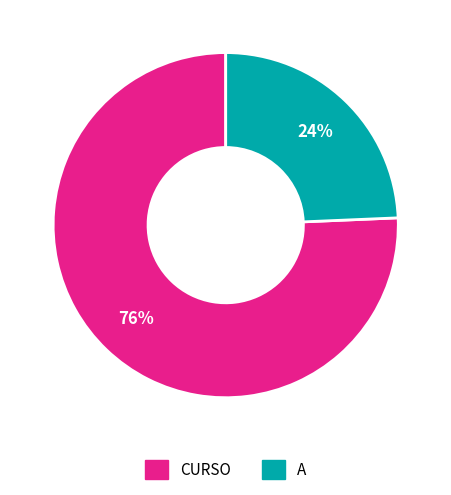

To the nearest percent, what is the average slice percentage?

50%